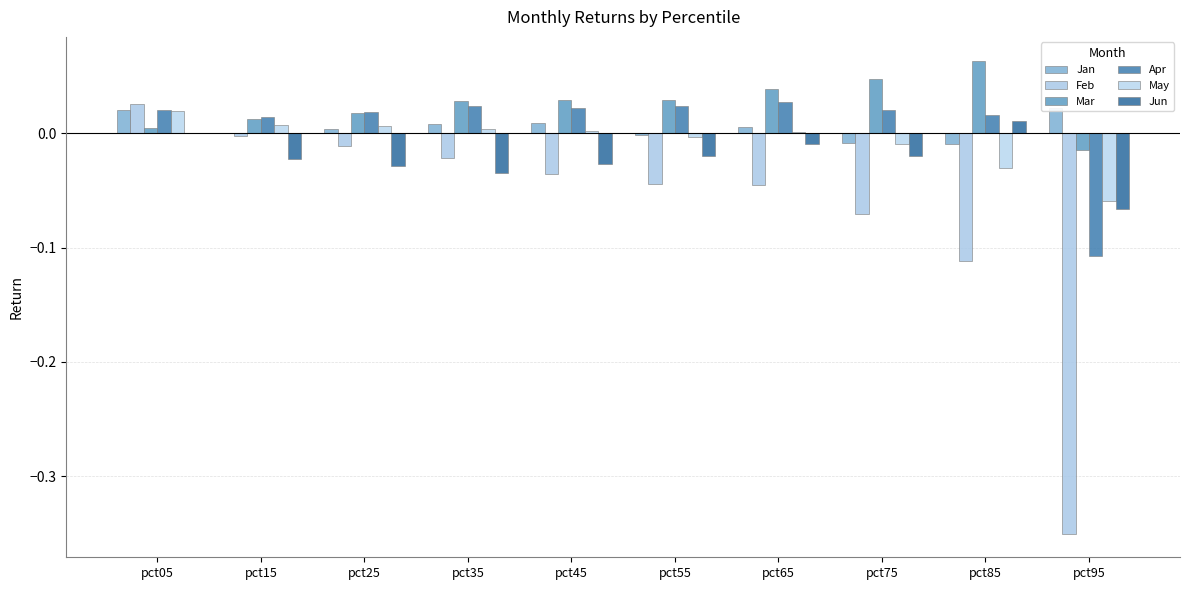

What is the total value across all series at pct85?

-0.1